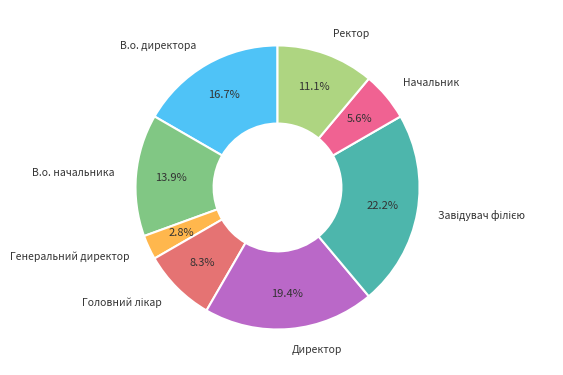

What is the smallest slice in the pie chart?

Генеральний директор